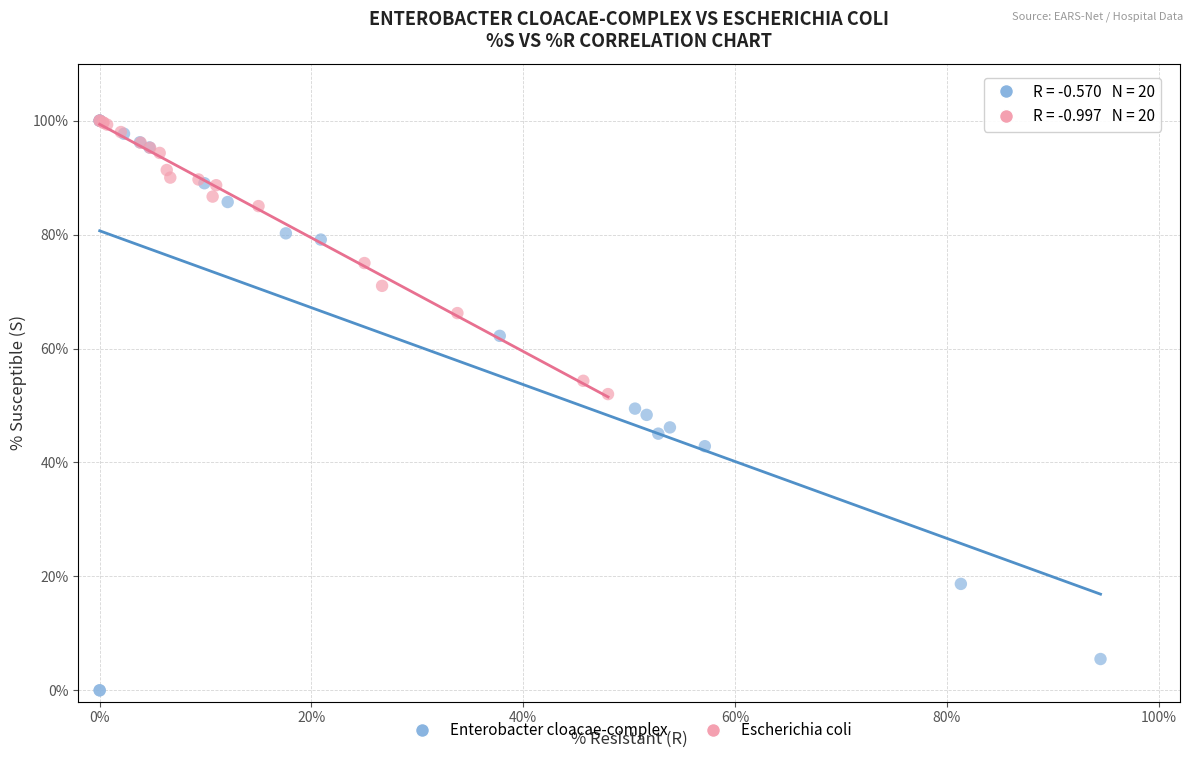

Which series has the largest Y range (max minus min)?

Enterobacter cloacae-complex